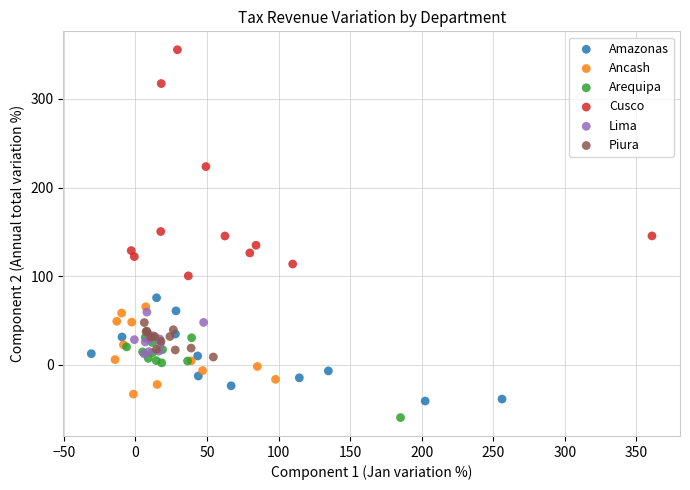

Which series has the largest Y range (max minus min)?

Cusco